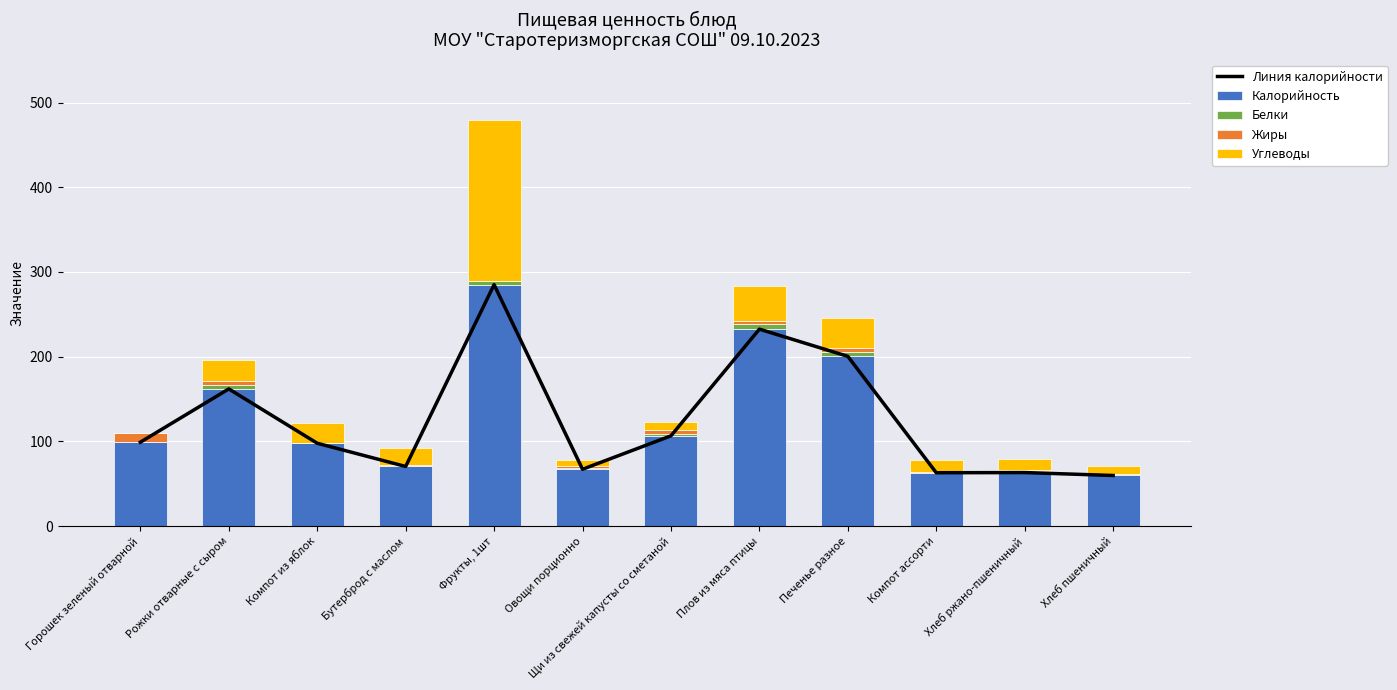

At which label does Калорийность reach its peak?

Фрукты, 1шт